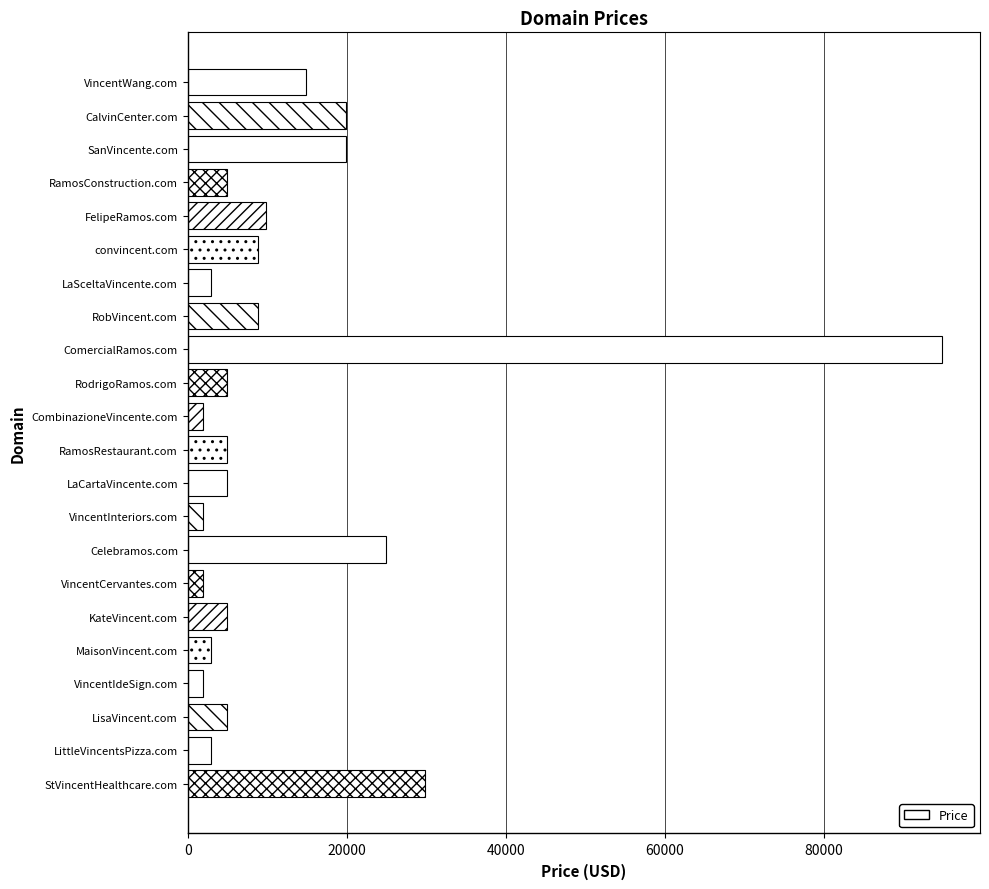

What is the average value?

12615